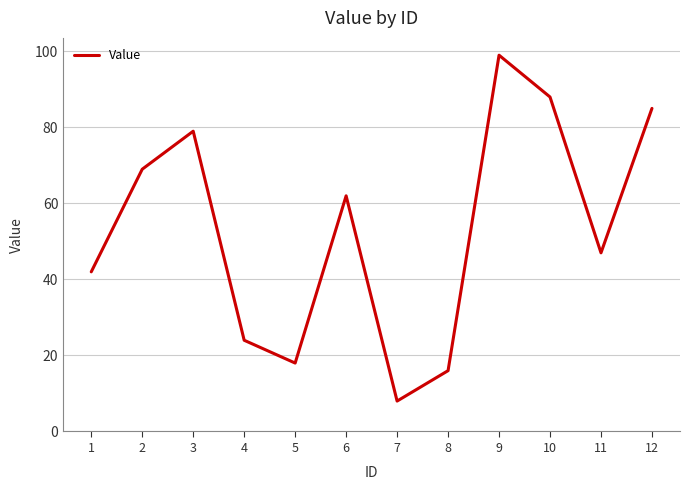

Which category has the lowest value across all series?

7